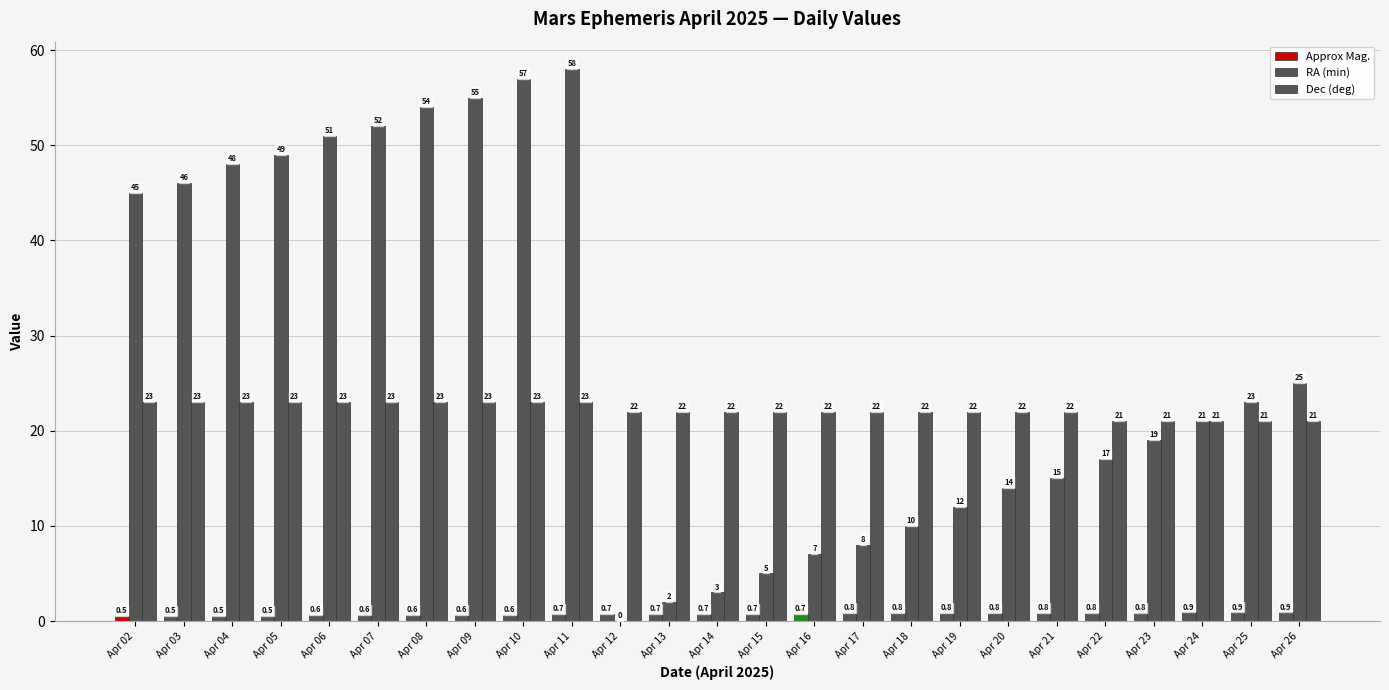

How many groups of bars are there?

25